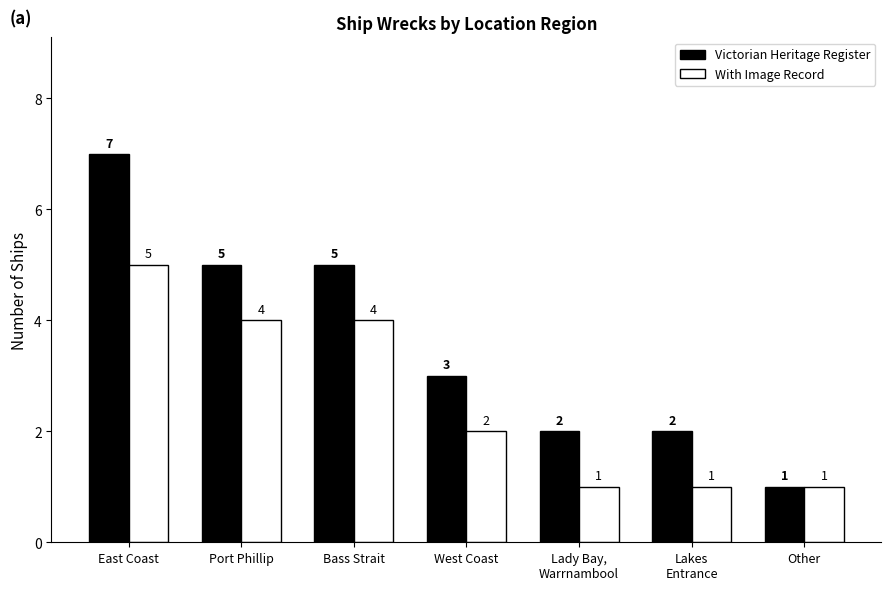

Where does the With Image Record series first go above 2?

East Coast